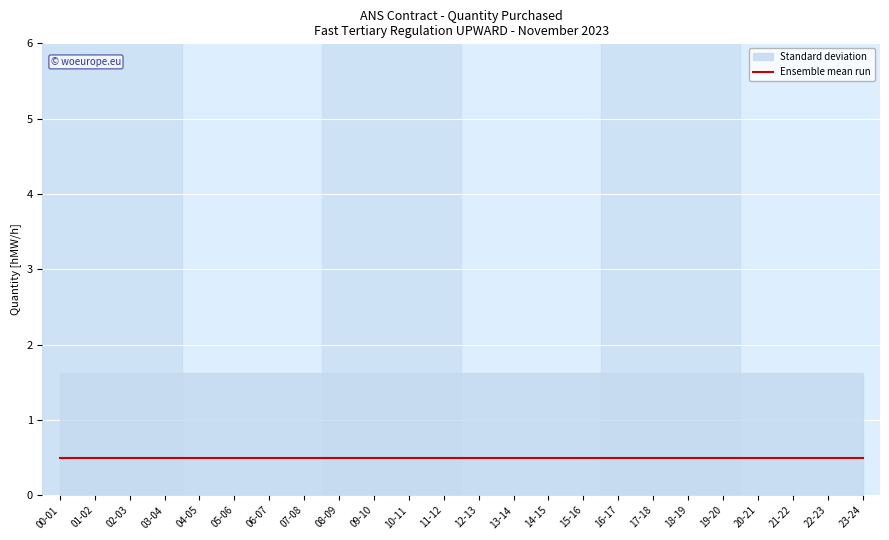

What position from the left is 06-07?

7